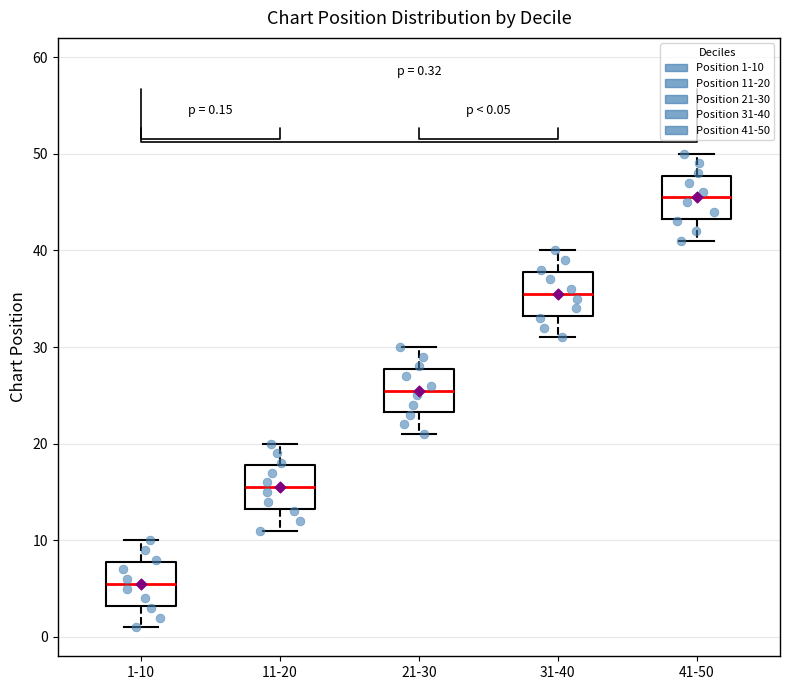

Which box's median line is the lowest?

1-10